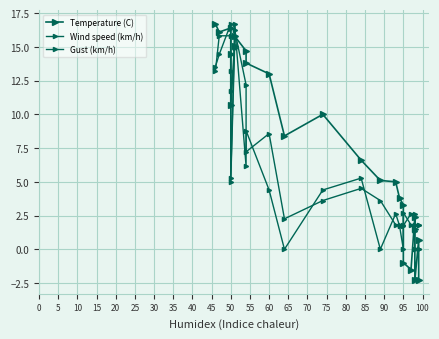

What is the difference between the second highest and second lowest values in the Gust (km/h) series?

14.4